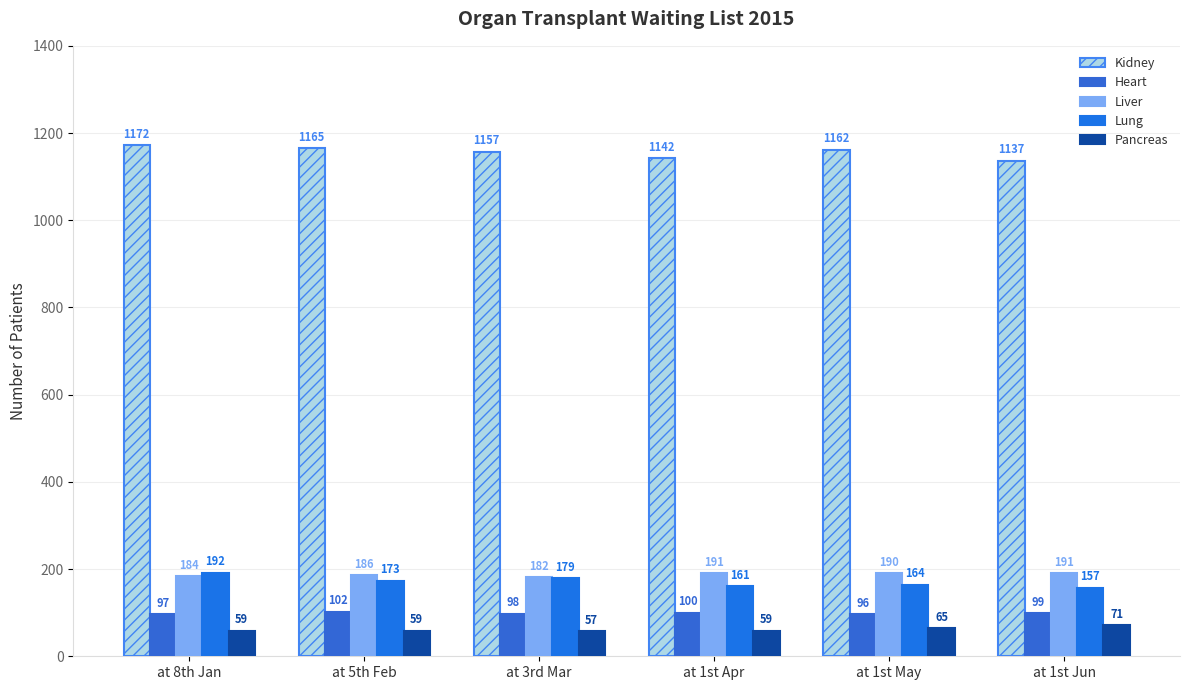

What is the difference between the highest and lowest values at at 8th Jan?

1113